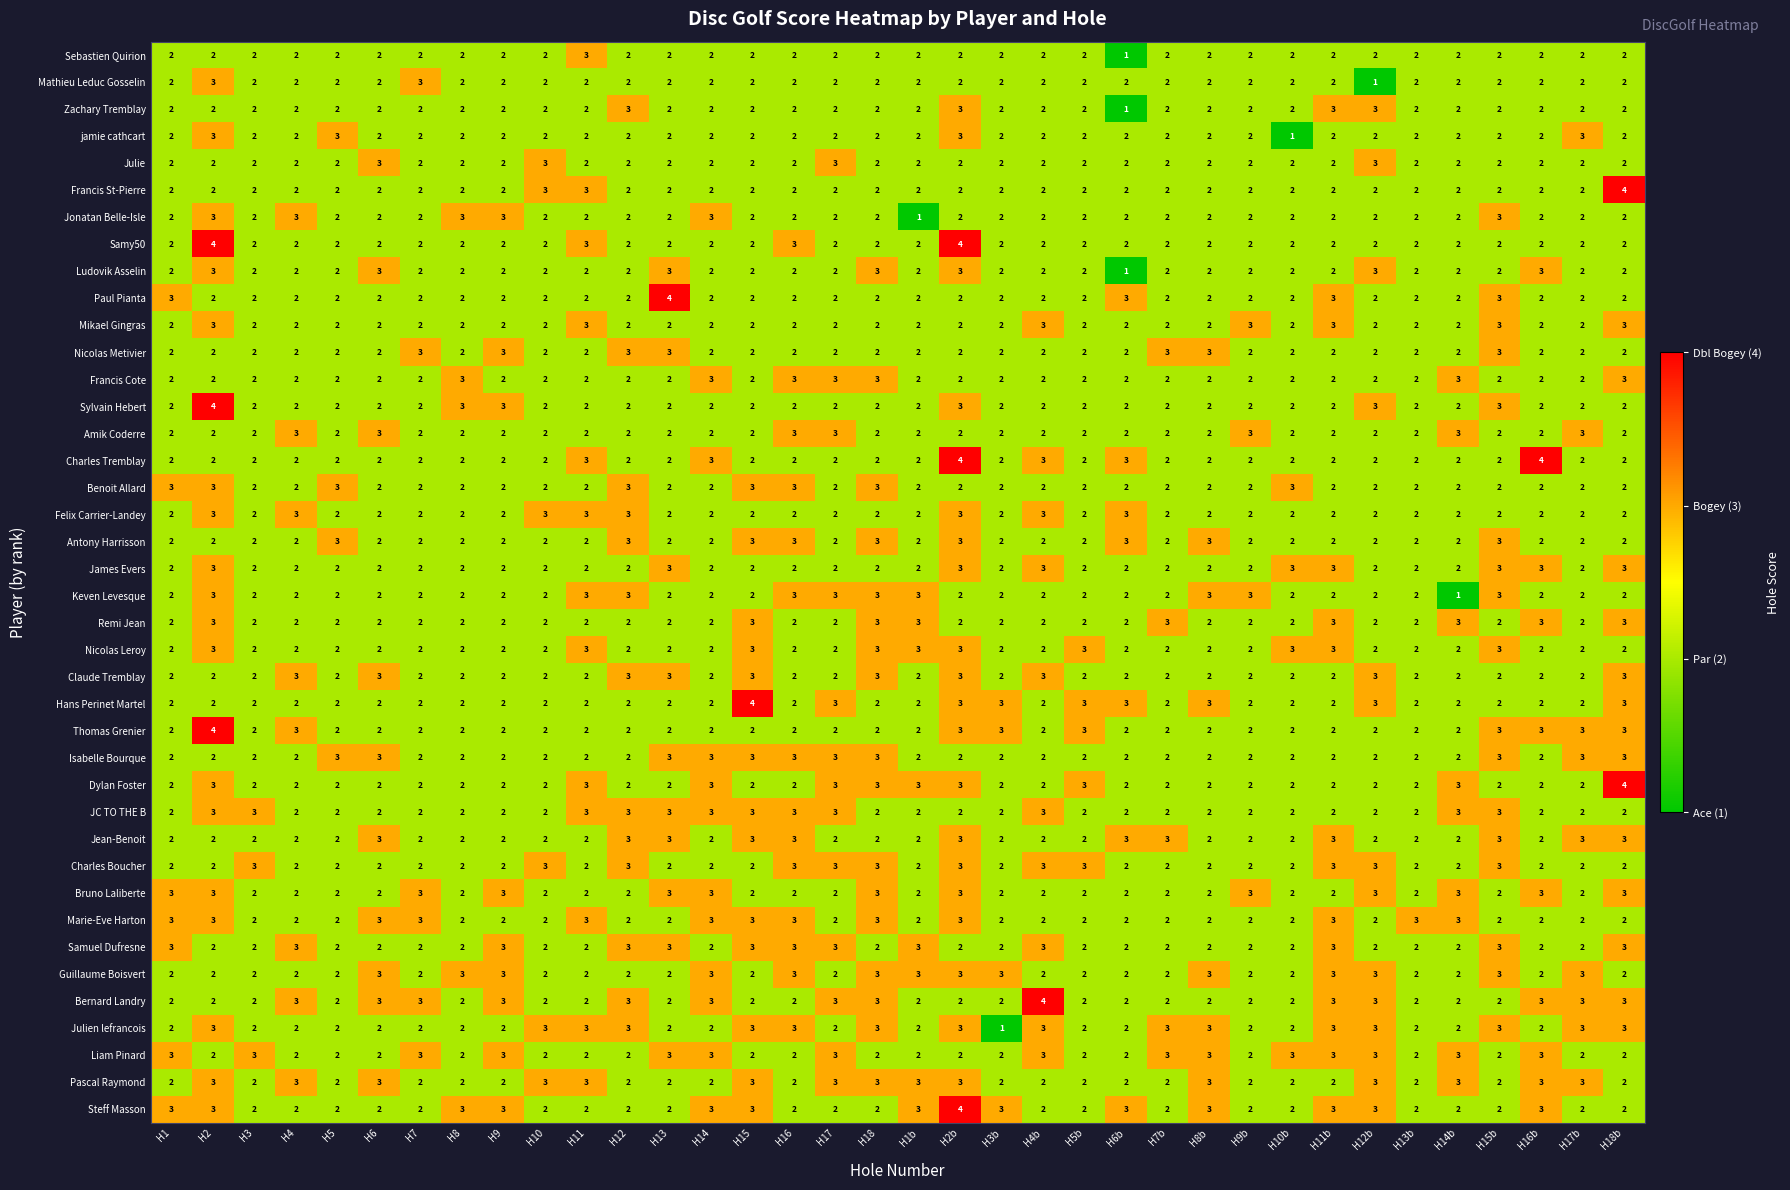

At which category is the sum across all series the highest?

H2b